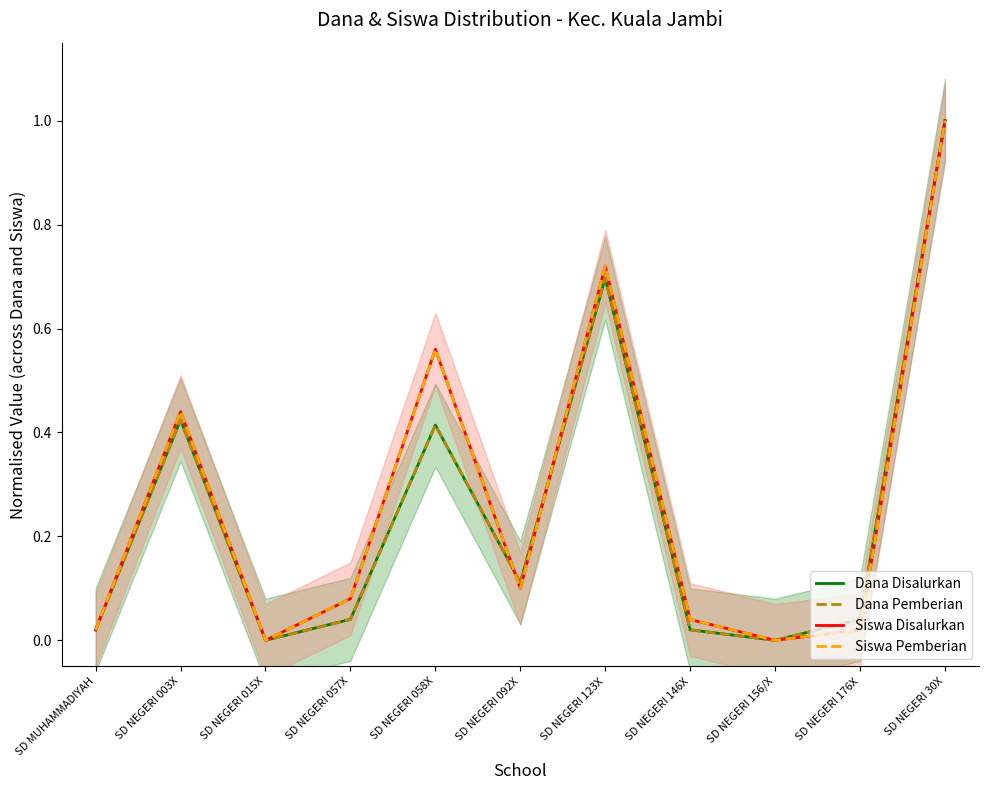

Is it true that Siswa Pemberian equals 0.6 at SD NEGERI 058X?

True